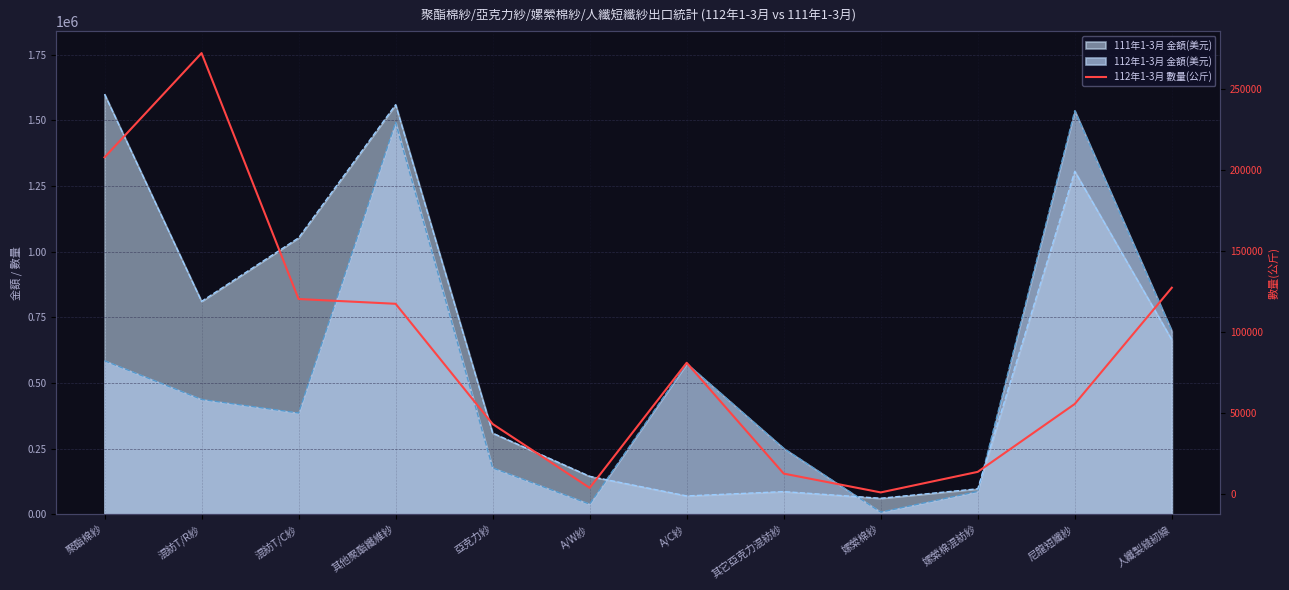

What is the label of the 8th point from the right?

亞克力紗